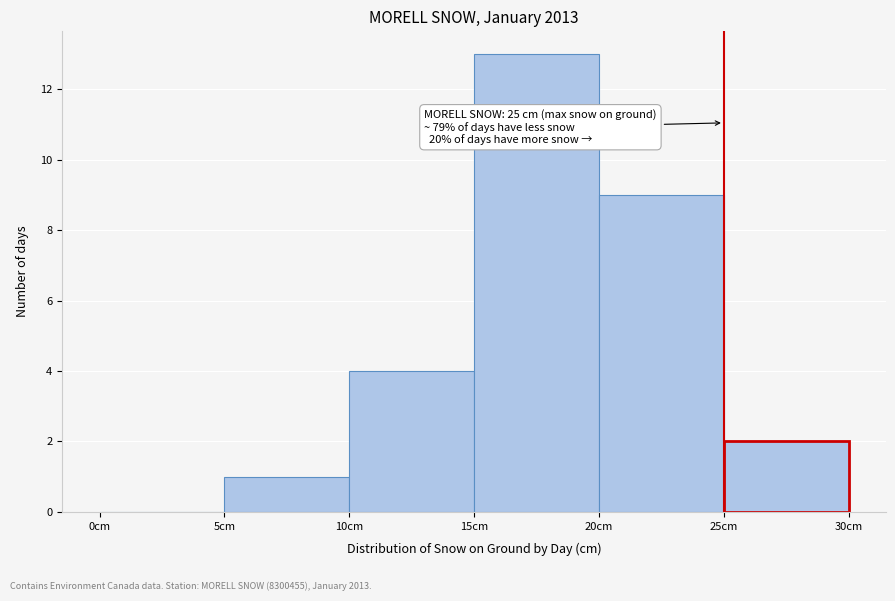

Over which range of the x-axis is the bar tallest?

15 to 20